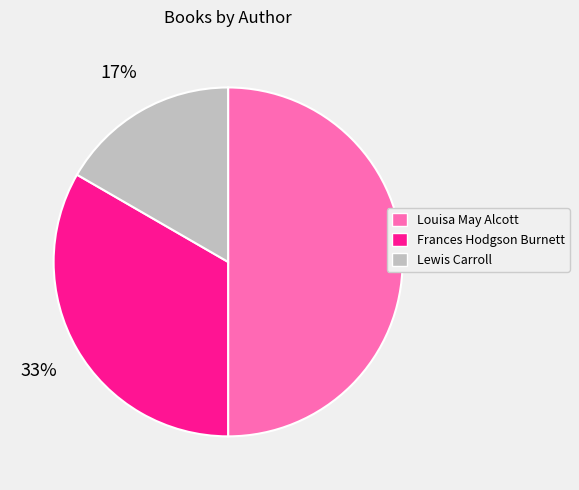

To the nearest percent, what is the average slice percentage?

33%